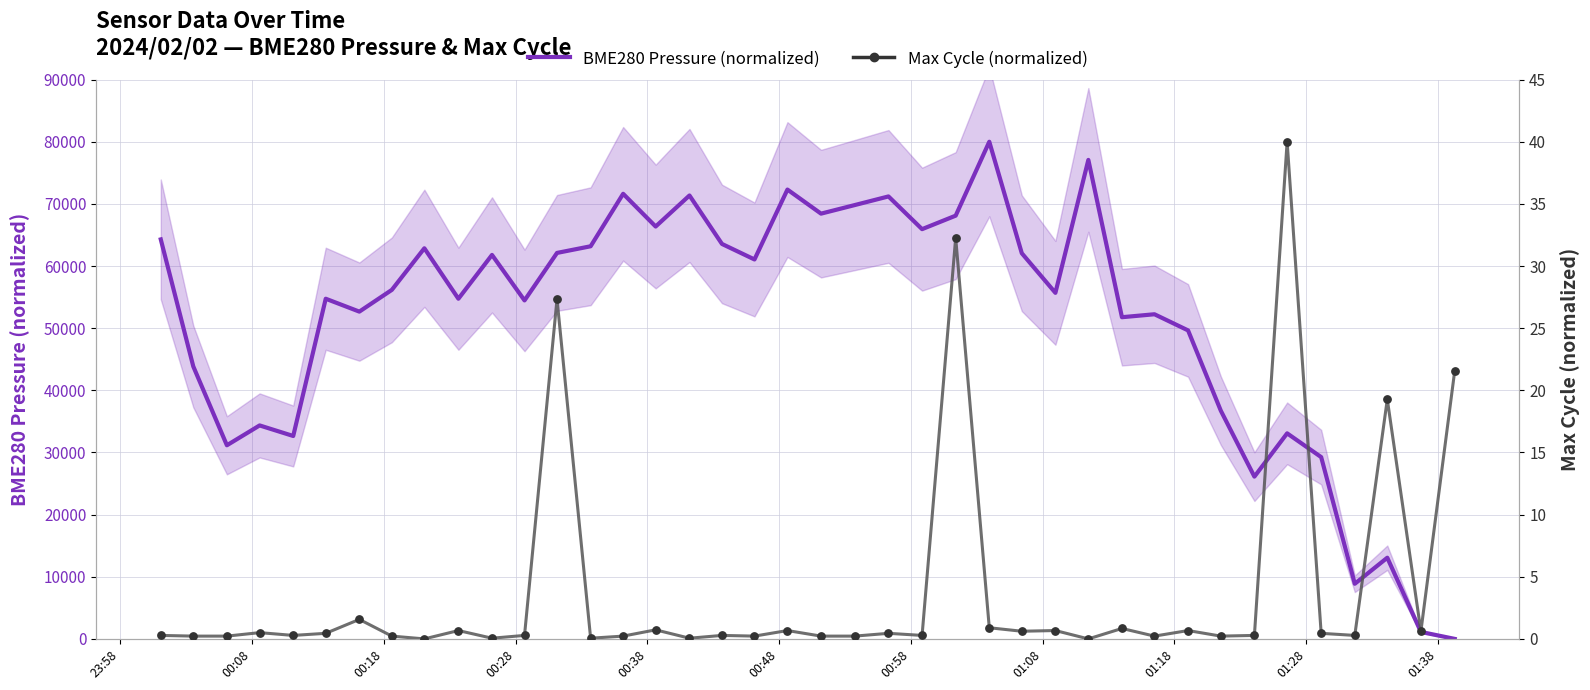

What are all the series names shown in the legend?

BME280 Pressure (normalized), Max Cycle (normalized)